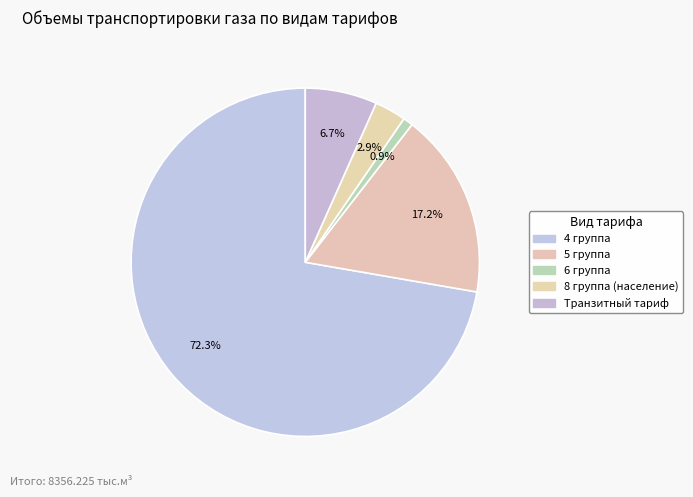

How many segments does this pie chart have?

5